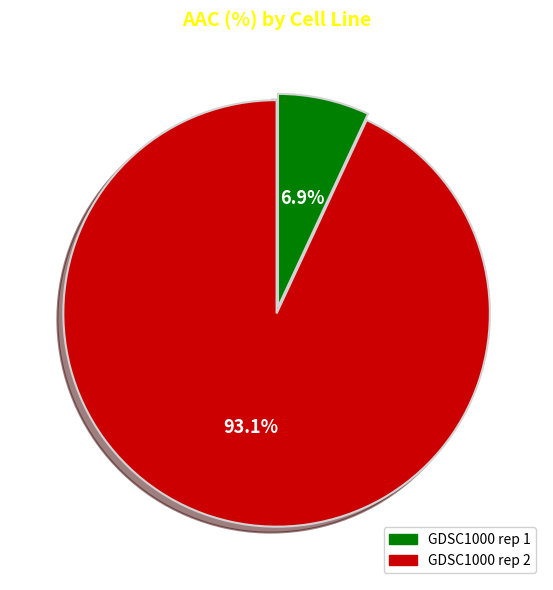

To the nearest percent, what is the average slice percentage?

50%